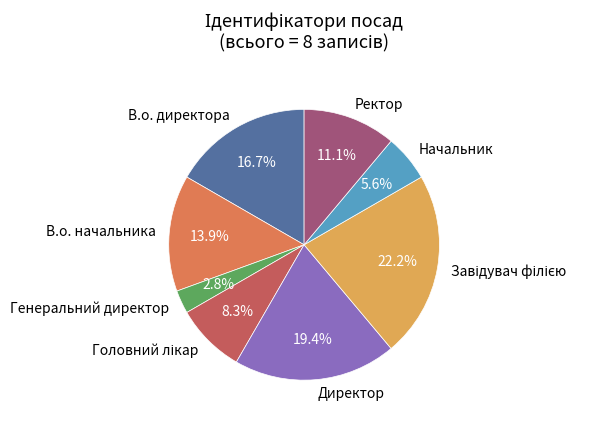

What portion of the pie excludes В.о. начальника?

86.1%